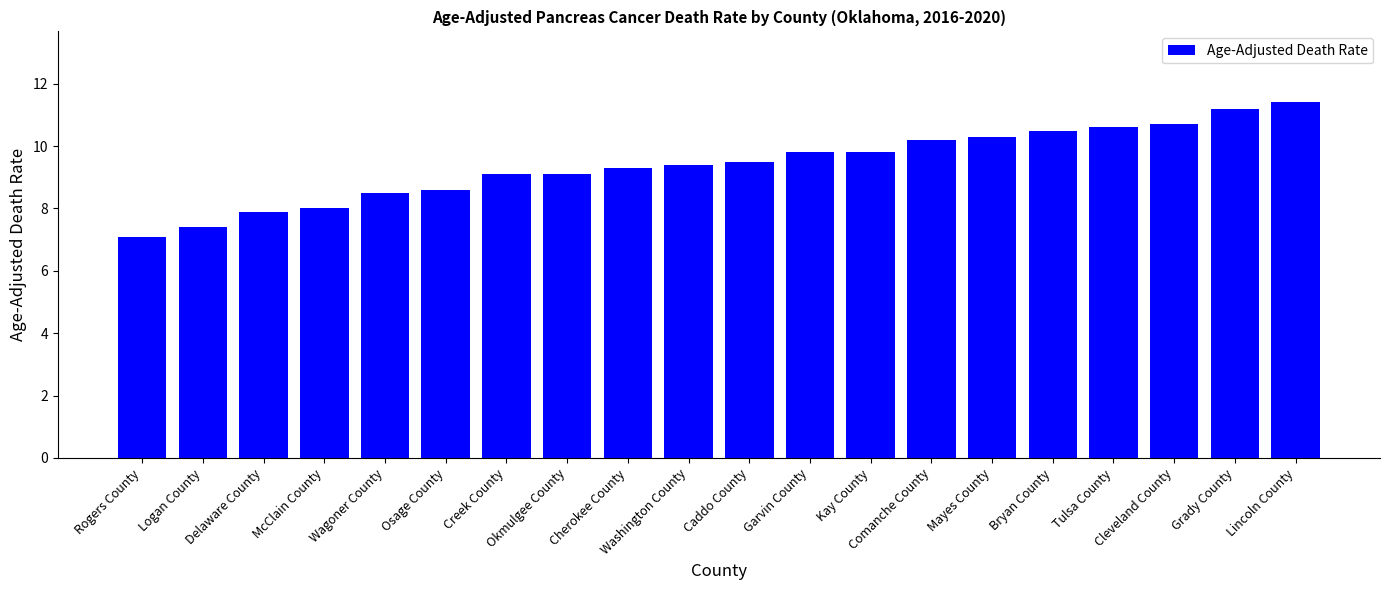

Count the number of data series in this chart.

1